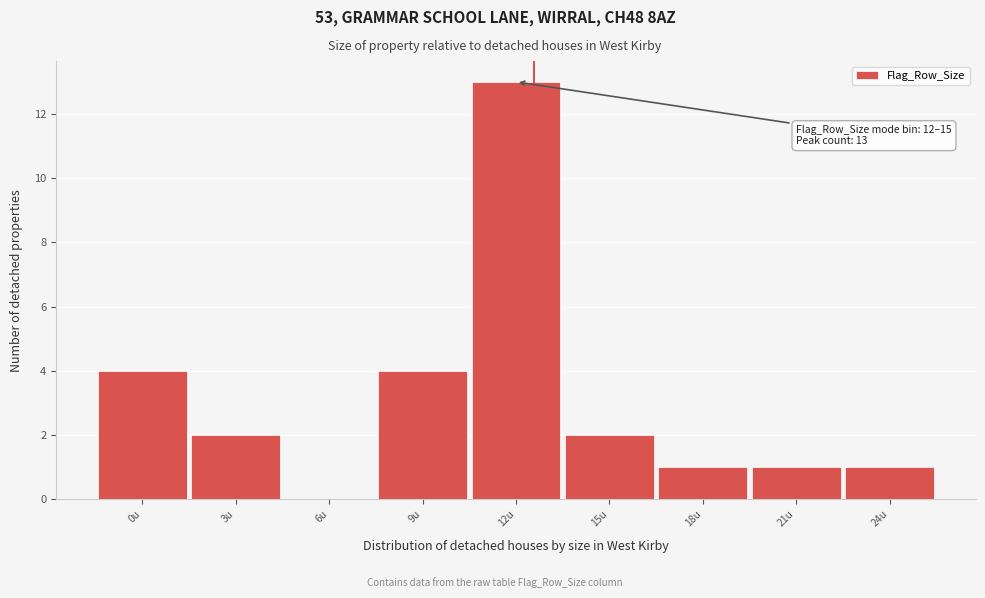

Reading left to right, list all the values displayed in this chart.

0u=4	3u=2	6u=0	9u=4	12u=13	15u=2	18u=1	21u=1	24u=1